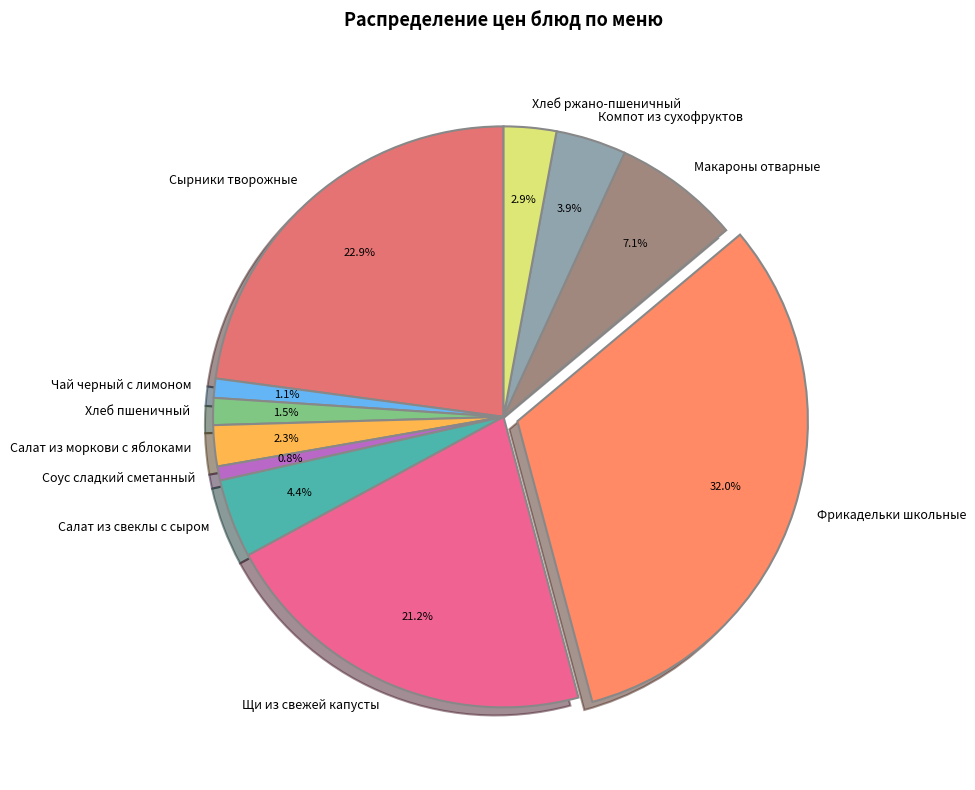

How many slices are in this pie chart?

11